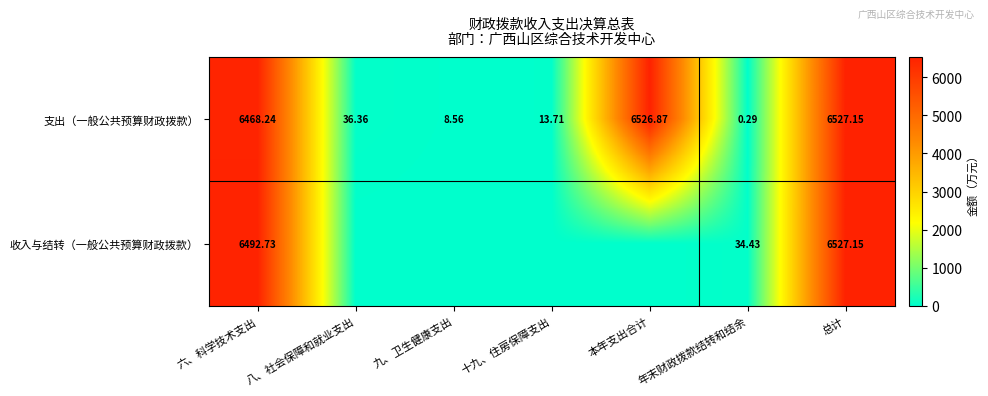

How many categories are shown in the chart?

7